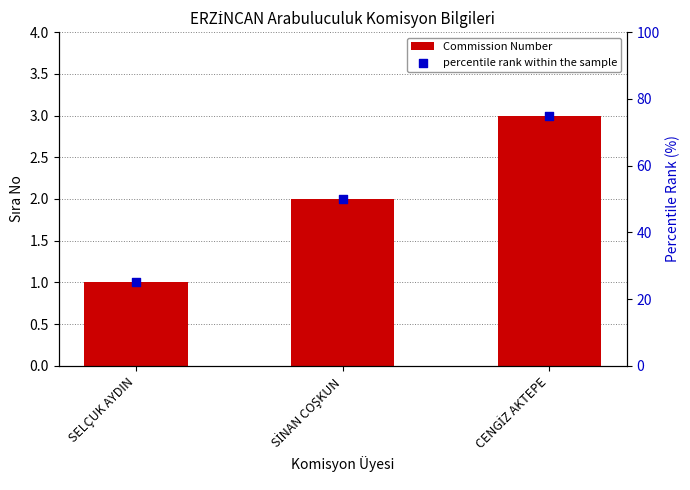

Which series contains the highest Y value?

percentile rank within the sample